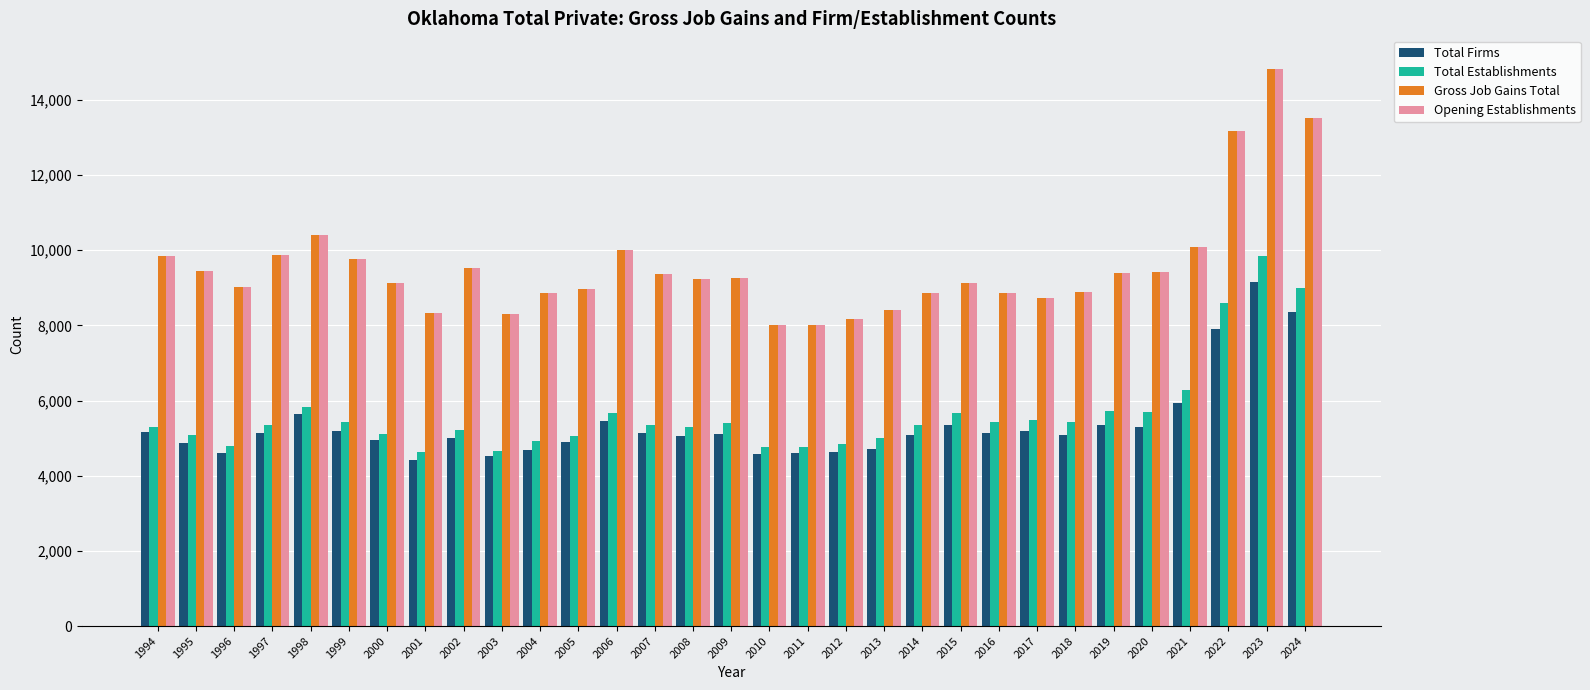

What is the difference between the highest and lowest values at 2006?

4549